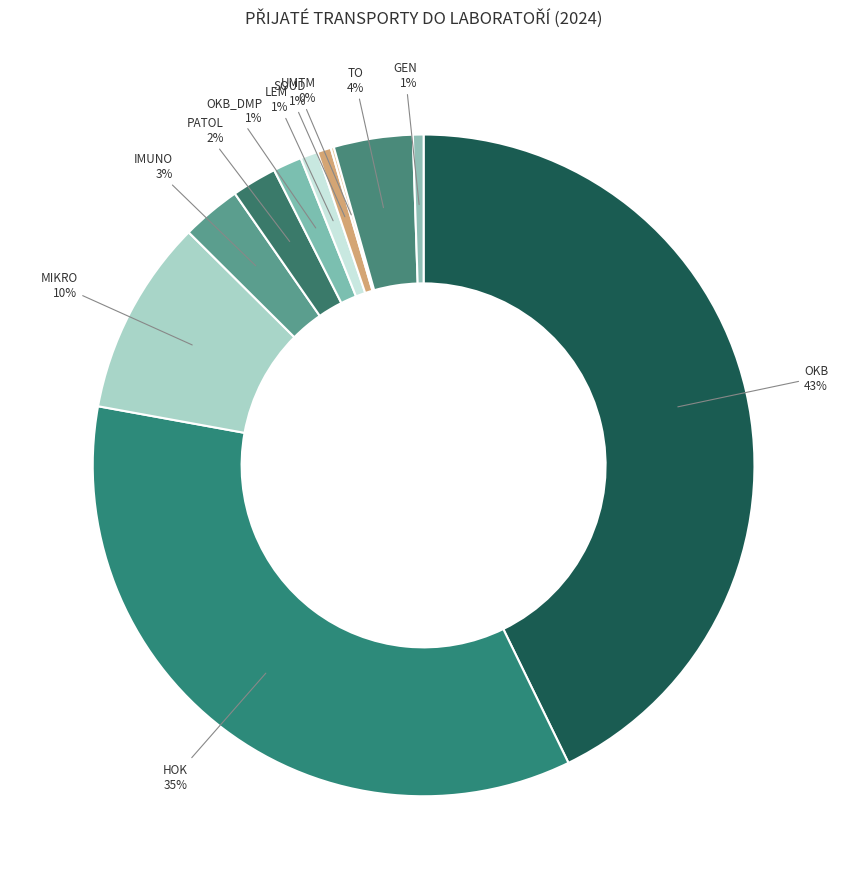

Does OKB account for over 50% of the chart?

No